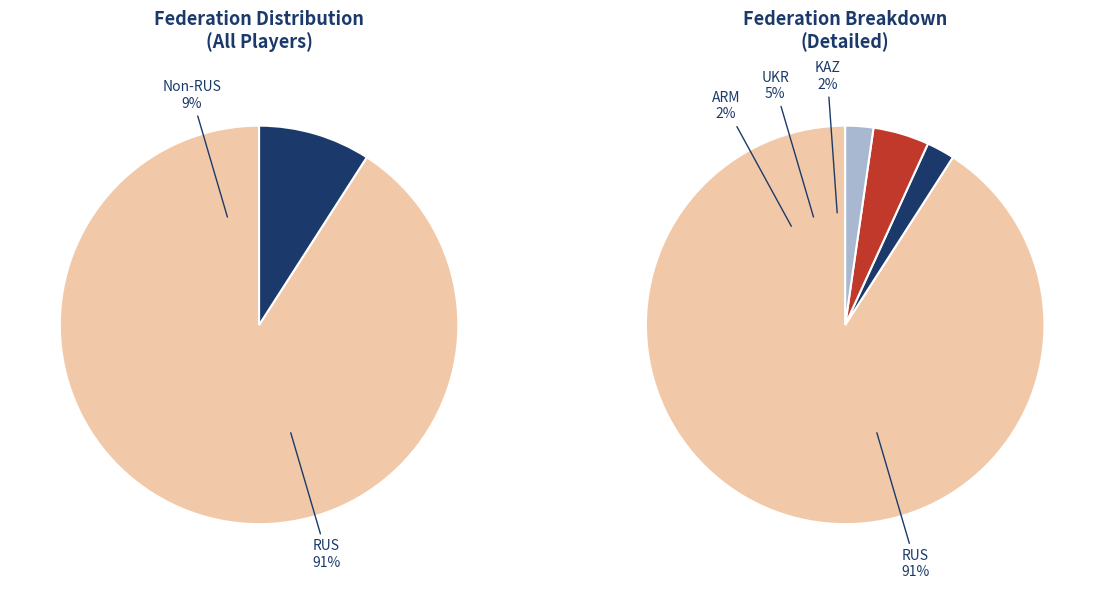

True or false: ARM accounts for 1% of the total.

False